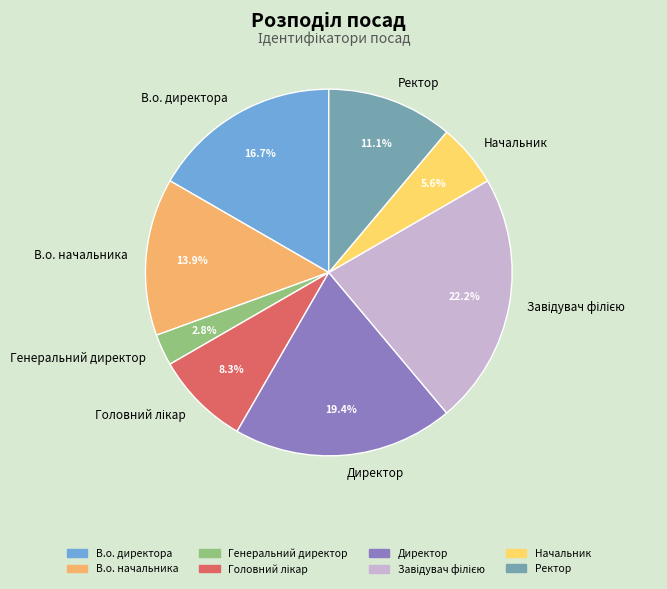

Is the sum of Директор and Генеральний директор greater than half?

No